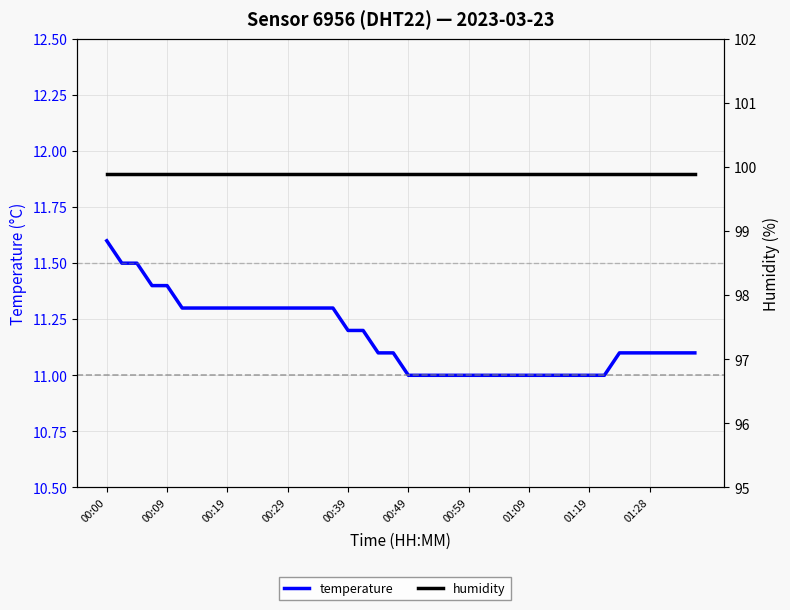

At which label does temperature reach its peak?

00:00